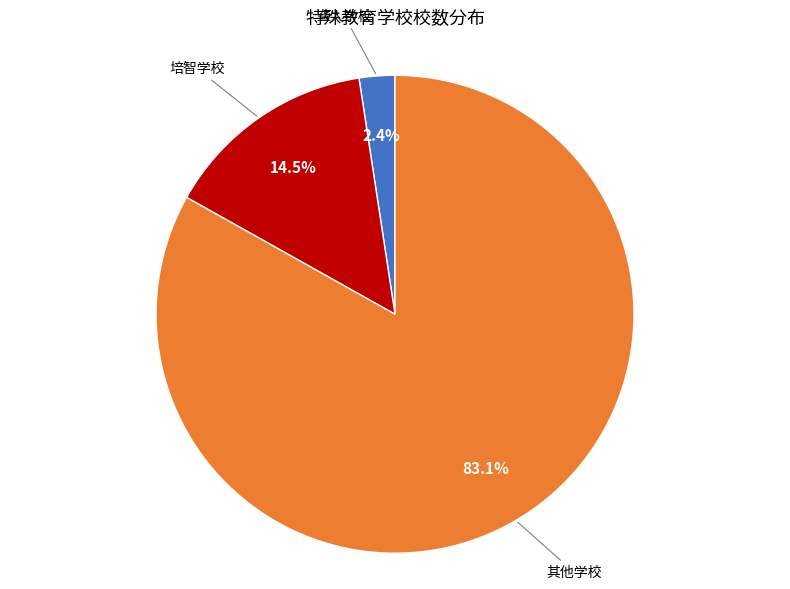

Does any single category account for the majority?

Yes